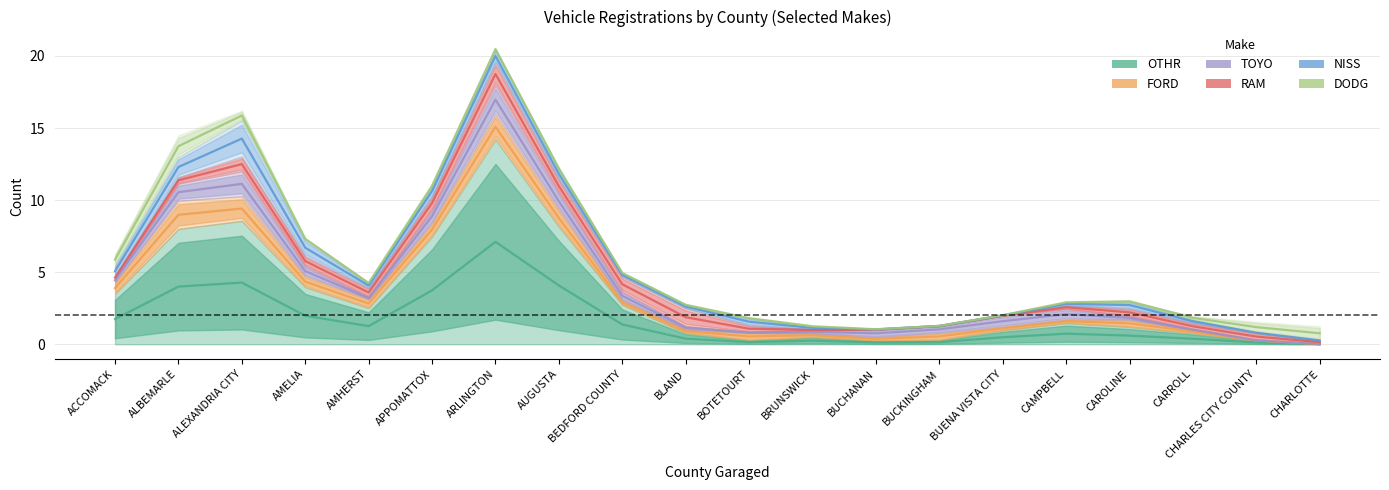

True or false: OTHR and DODG cross at least once.

False